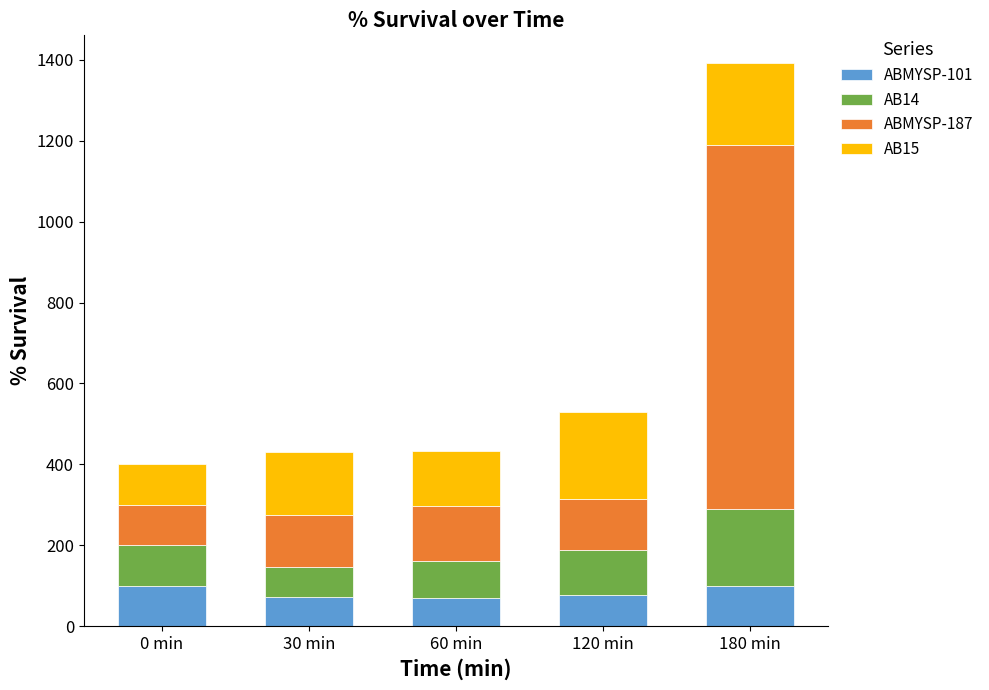

What is the highest value of the ABMYSP-101 series?

100.0